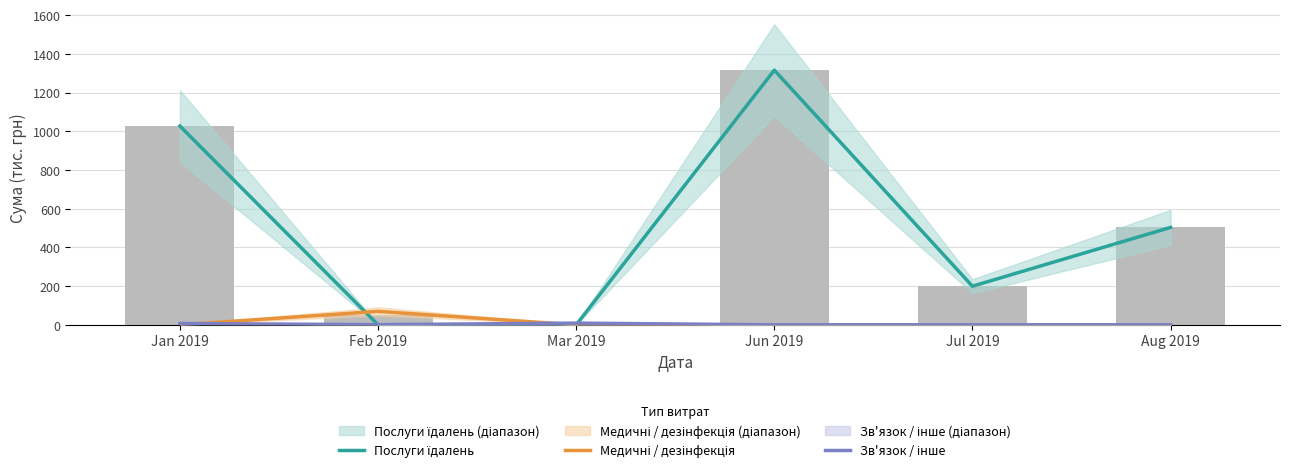

Rank the categories by Послуги їдалень value from lowest to highest.

Feb 2019, Mar 2019, Jul 2019, Aug 2019, Jan 2019, Jun 2019